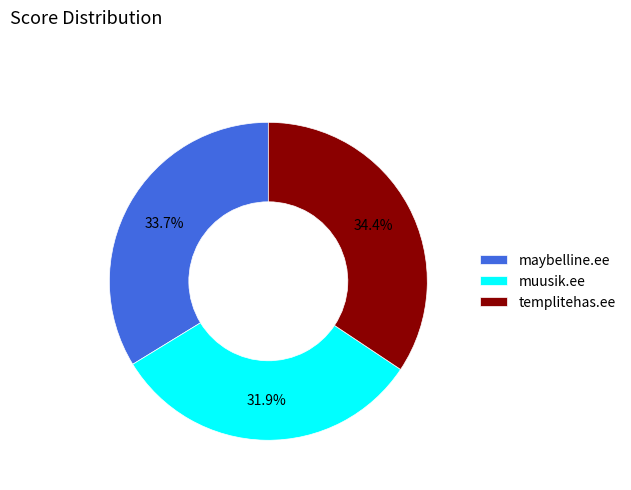

How many segments does this pie chart have?

3